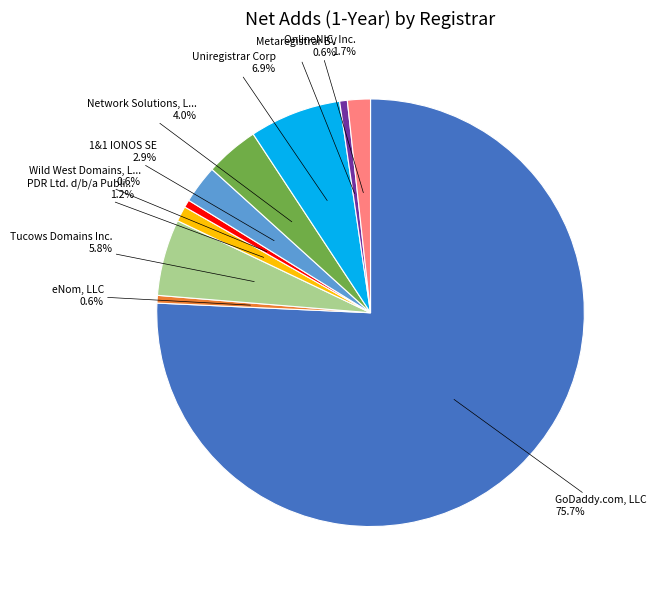

Does any single category account for the majority?

Yes